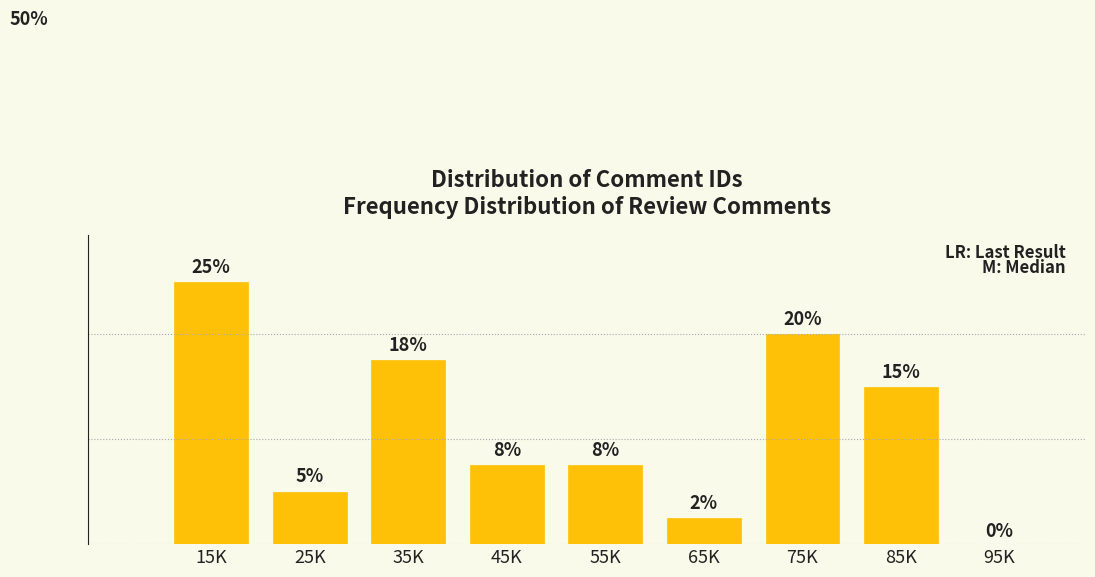

At which label is the value closest to 12?

85K